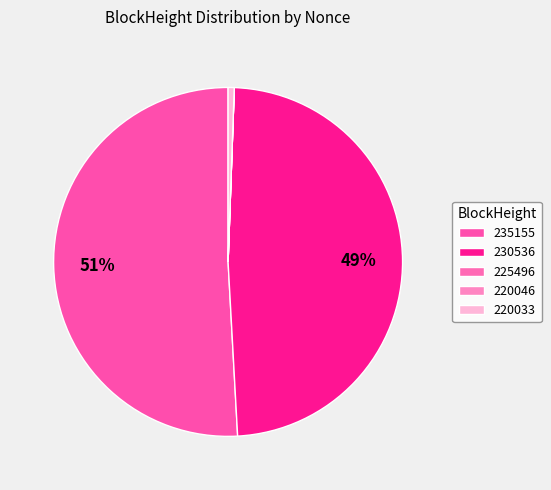

The 225496 slice represents 0% of the pie. True or false?

True